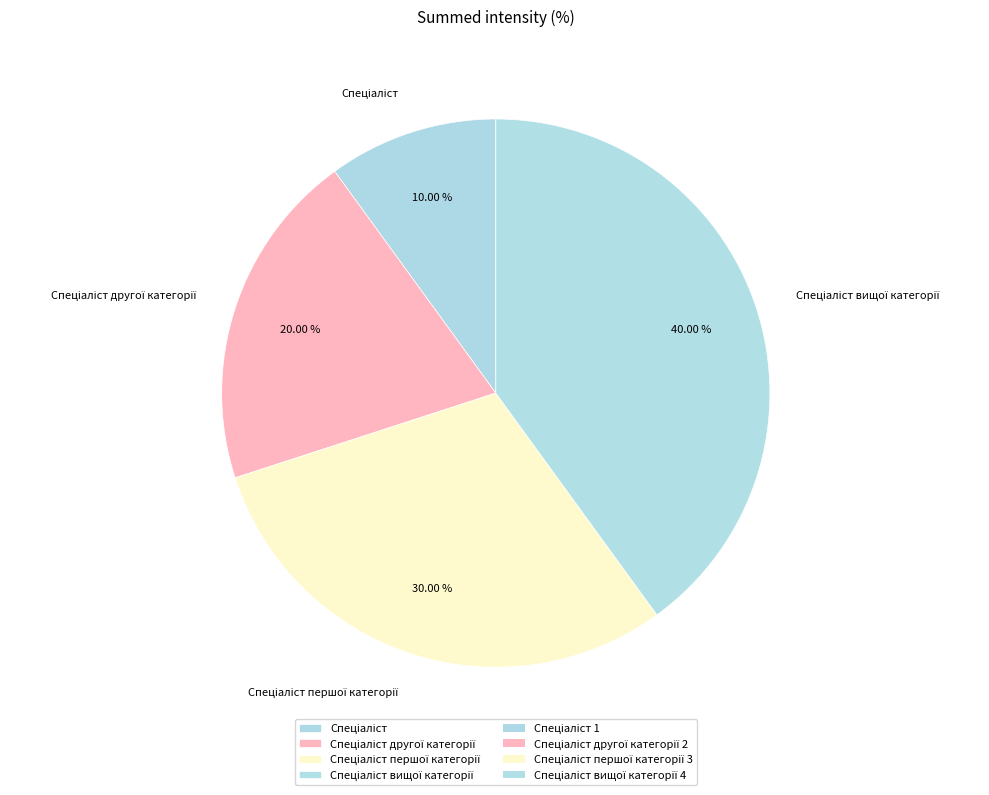

Is there a majority slice in this chart?

No